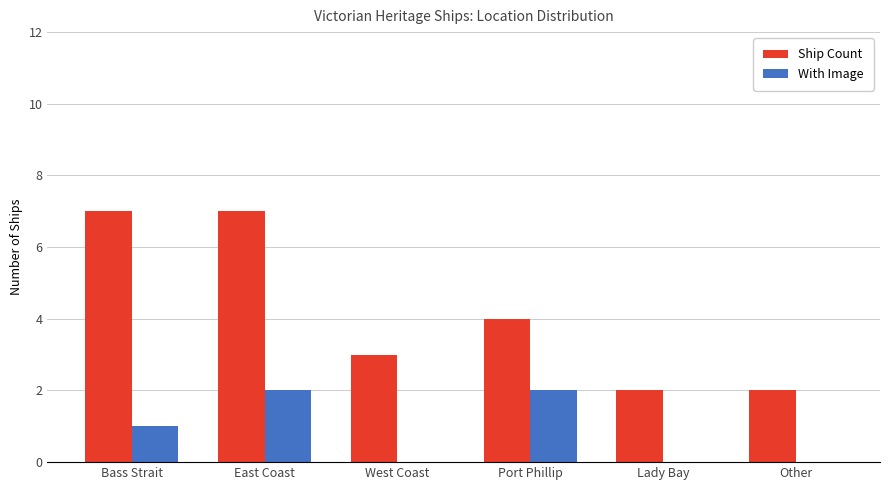

Between Bass Strait and East Coast, which series saw the biggest shift?

With Image